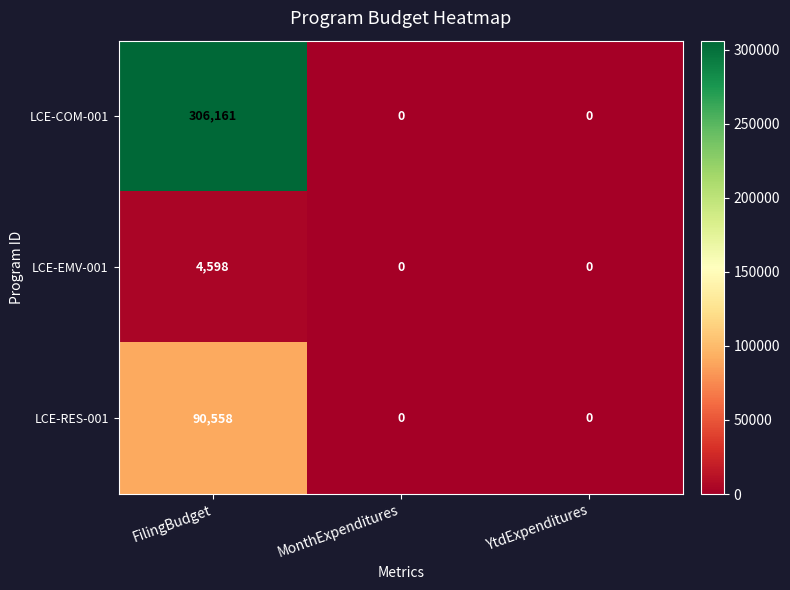

Count the LCE-EMV-001 values in the range 0 to 4598.

3